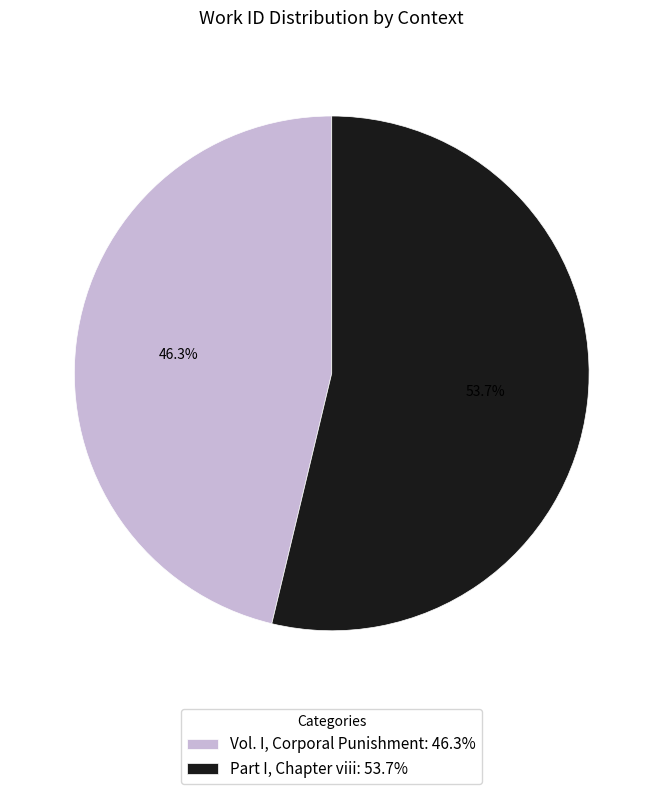

Between Vol. I, Corporal Punishment and Part I, Chapter viii, which is larger?

Part I, Chapter viii